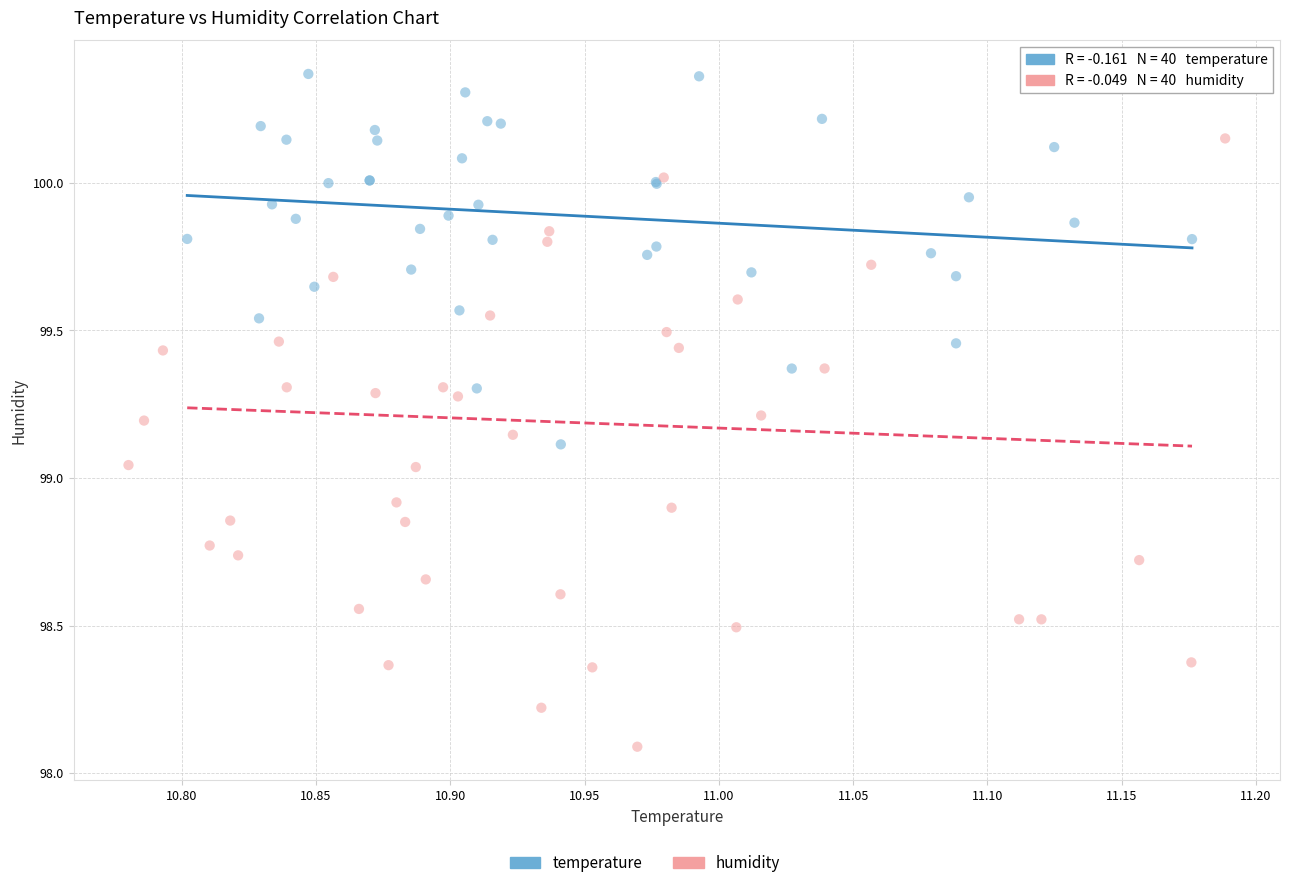

Which series has the largest Y range (max minus min)?

humidity